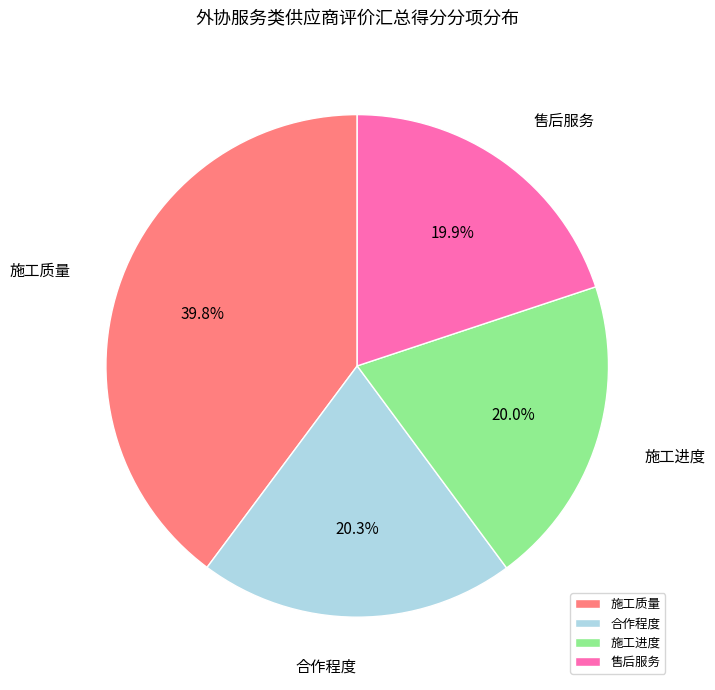

What portion of the pie excludes 施工进度?

80.0%